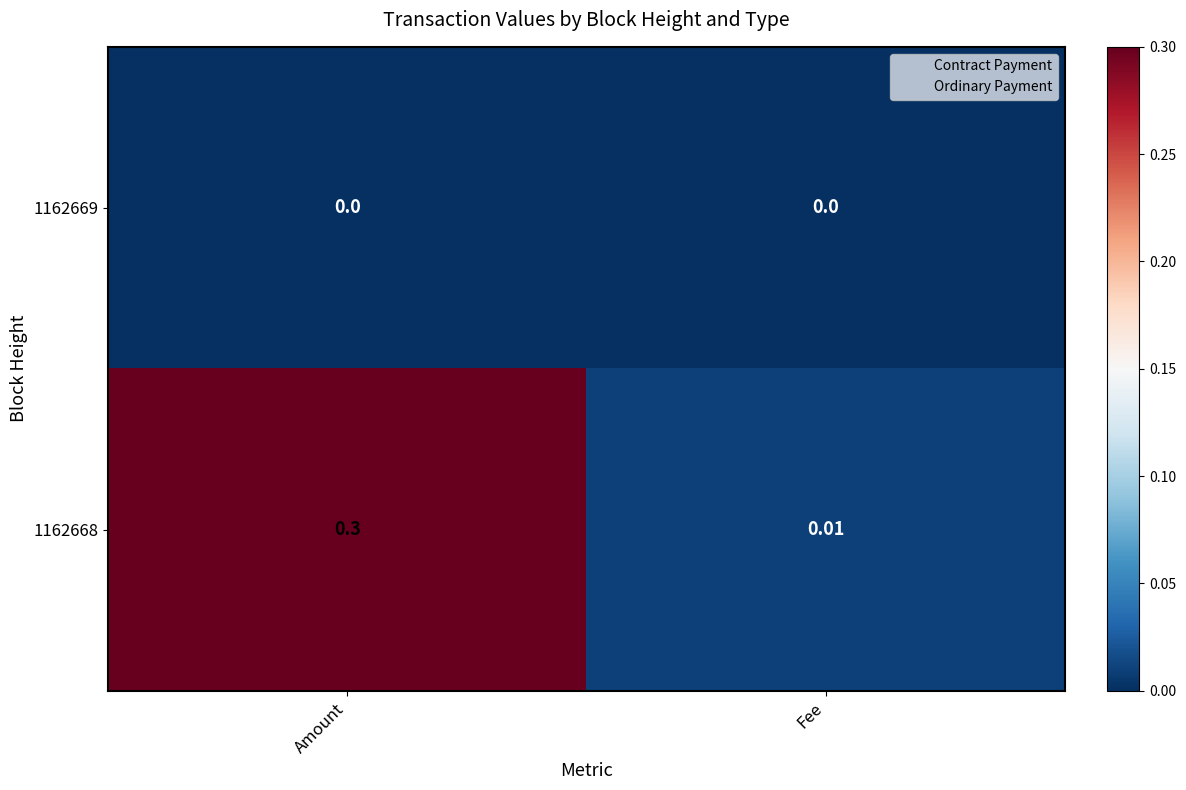

Is the value of 1162668 at Amount greater than the value of 1162669 at Amount?

Yes